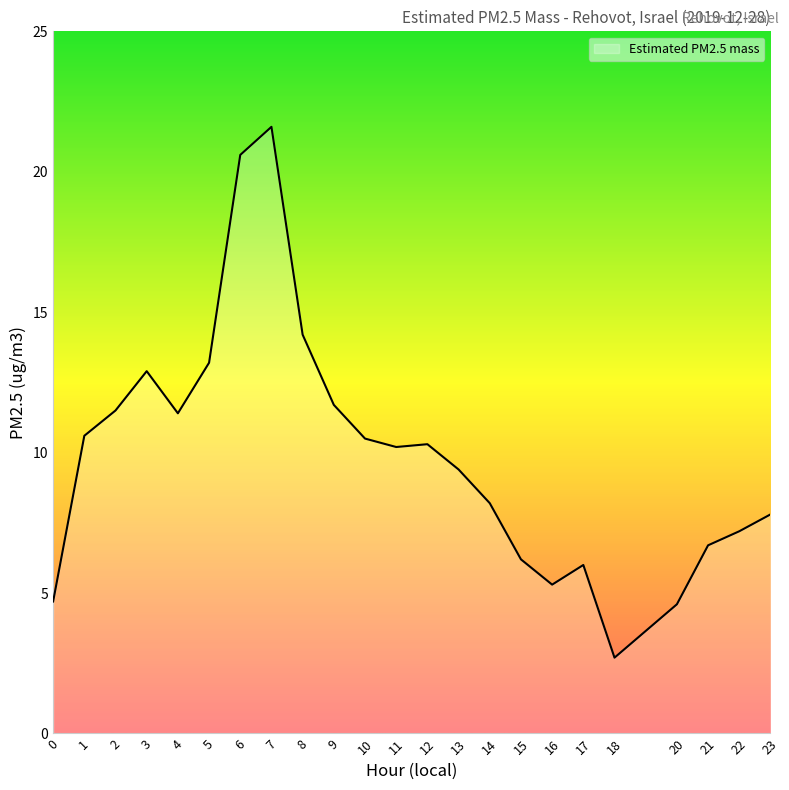

What is the difference between the maximum and minimum values?

18.9